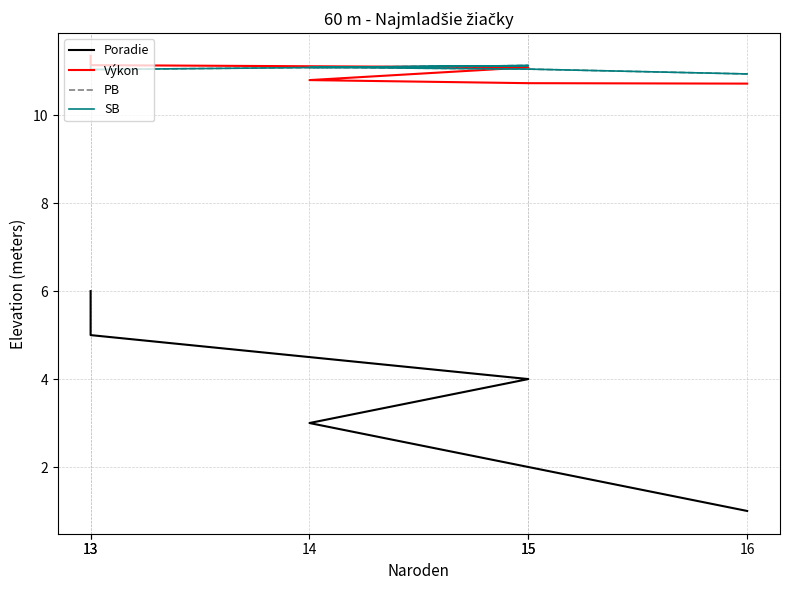

Where does the SB series first go above 11?

15